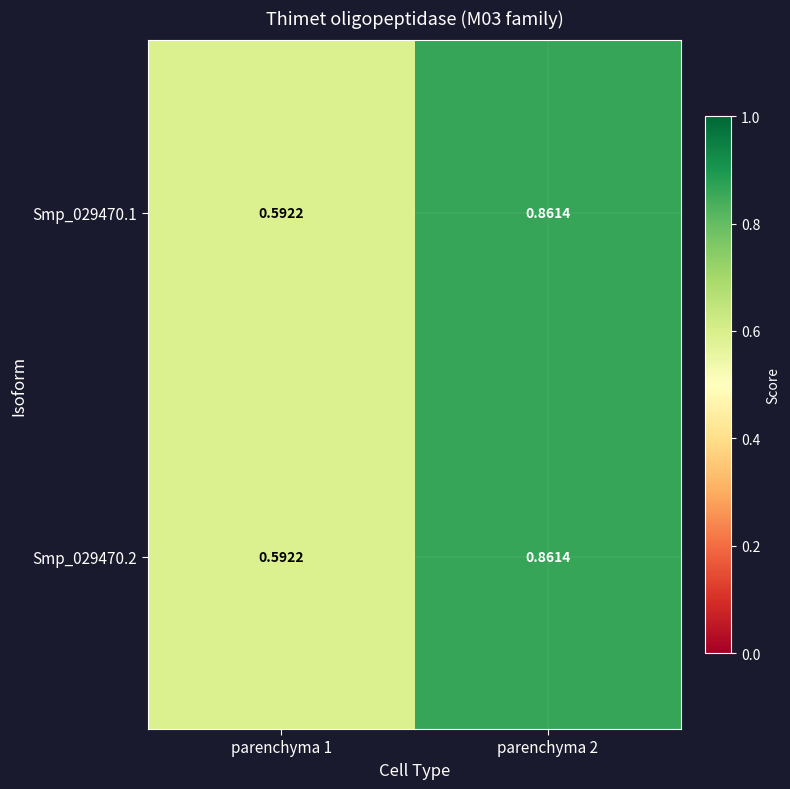

Count the number of categories in the chart.

2